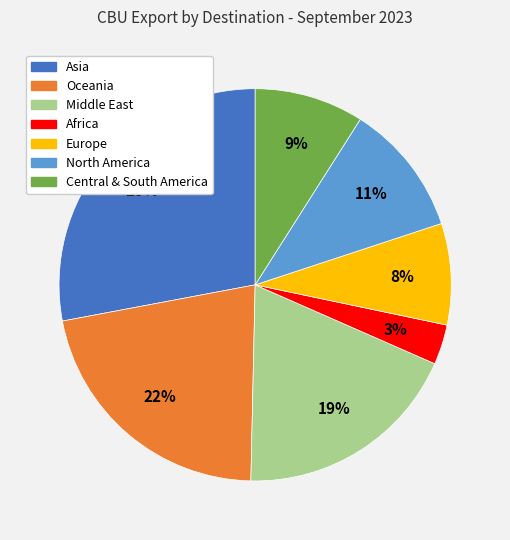

True or false: Asia accounts for 40% of the total.

False